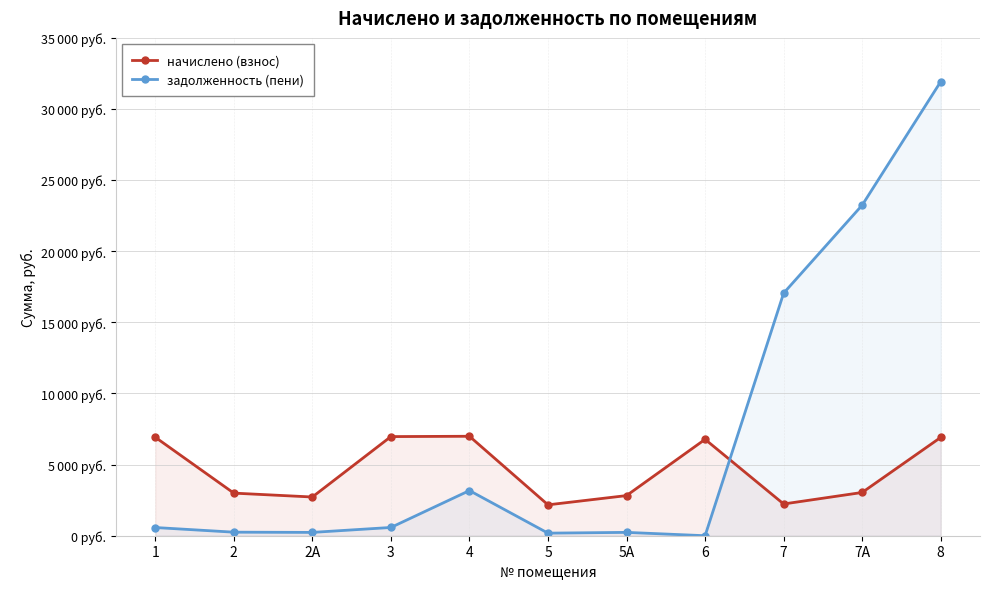

How many times do начислено (взнос) and задолженность (пени) cross each other?

1